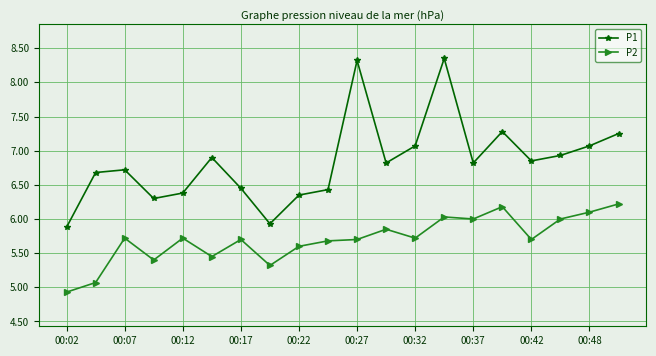

List the series in order of their overall mean, lowest first.

P2, P1